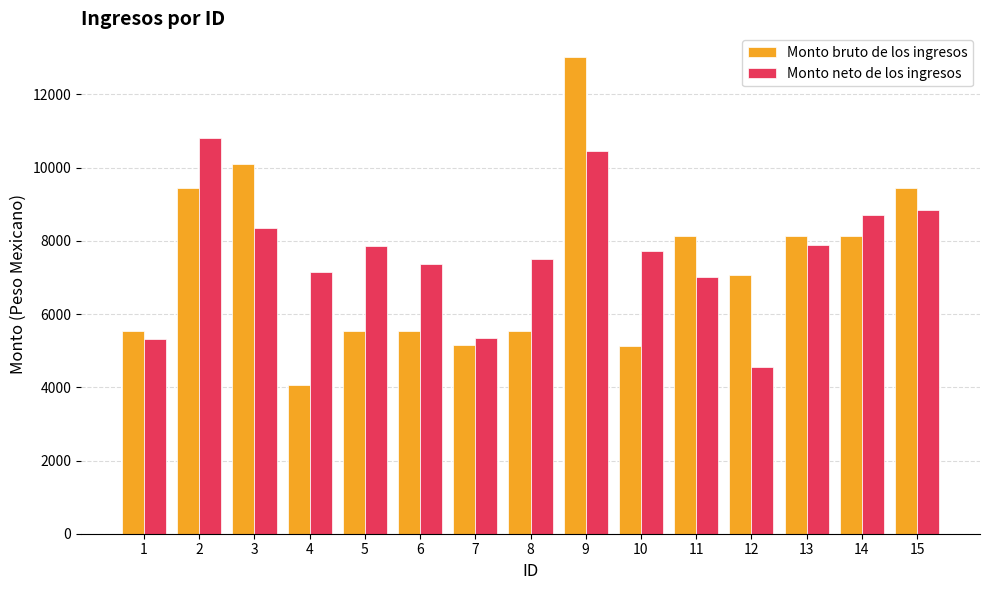

What value does the Monto neto de los ingresos series have at 8?

7505.8